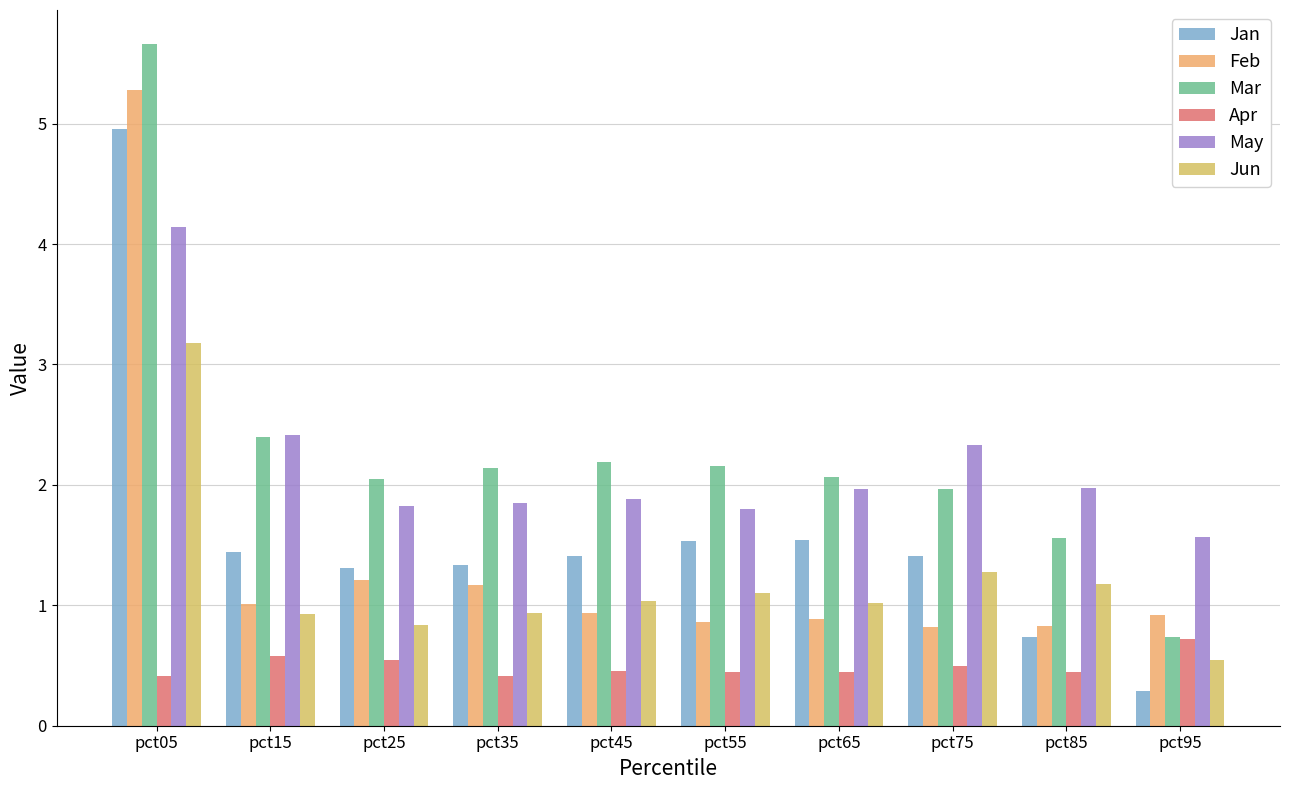

True or false: May has a value of 1.6 at pct95.

True